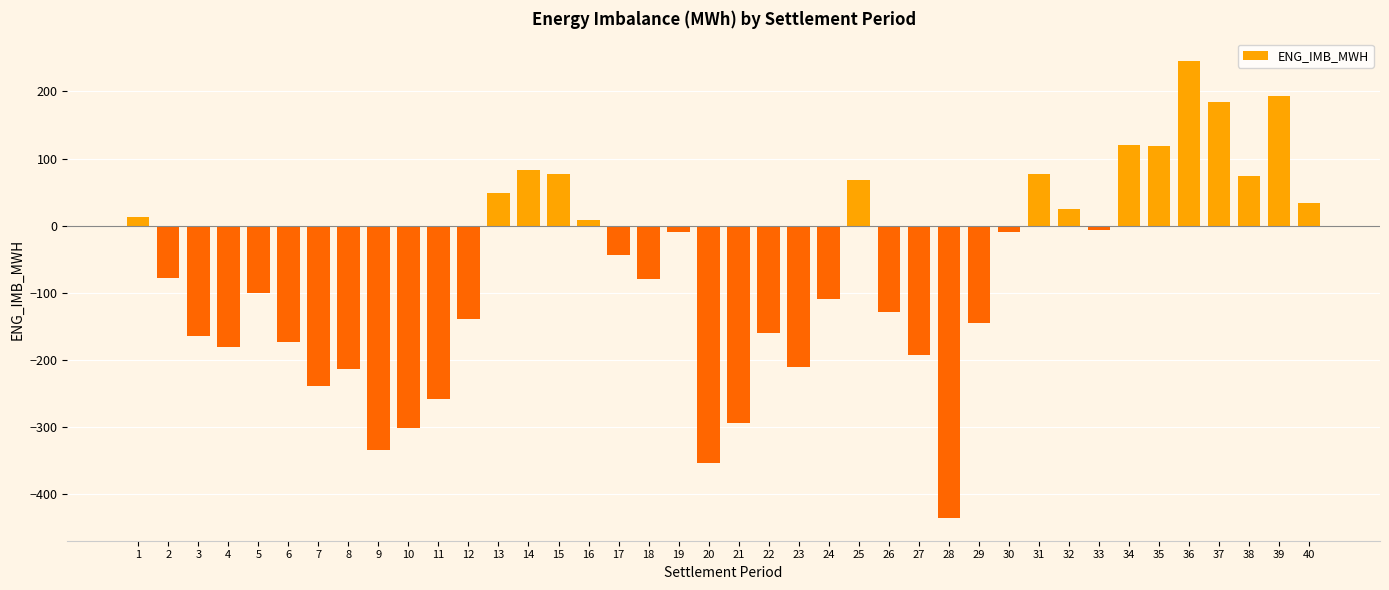

What is the value of the 37th bar from the left?

184.5